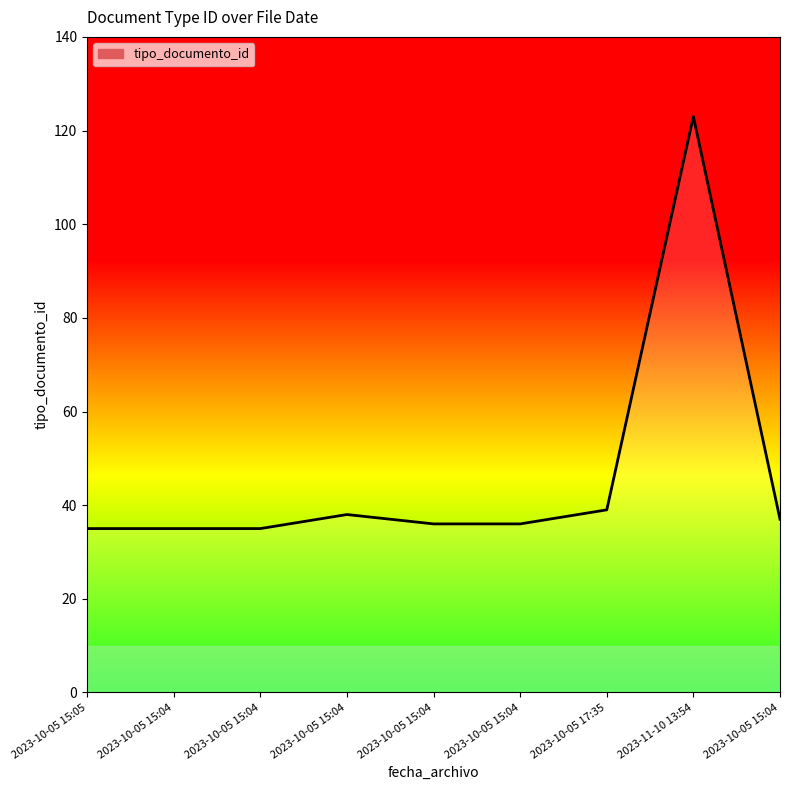

Rank the categories by value from highest to lowest.

2023-11-10 13:54, 2023-10-05 17:35, 2023-10-05 15:04, 2023-10-05 15:04, 2023-10-05 15:04, 2023-10-05 15:04, 2023-10-05 15:05, 2023-10-05 15:04, 2023-10-05 15:04